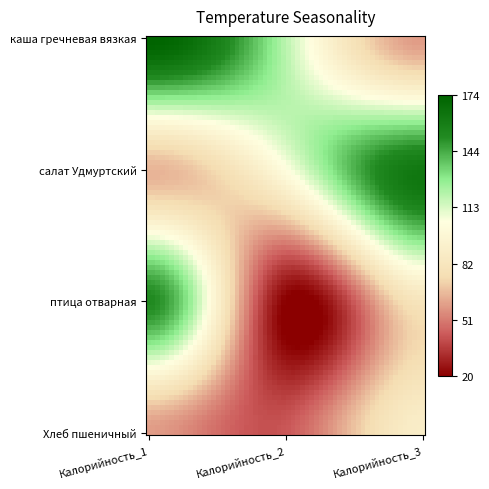

Reading left to right, extract all data points from this chart.

каша гречневая вязкая: 0=174.4	1=119.2	2=58.6
салат Удмуртский: 0=64.7	1=103.8	2=161.9
птица отварная: 0=151.6	1=20.4	2=81.2
Хлеб пшеничный: 0=58.6	1=42.7	2=88.8